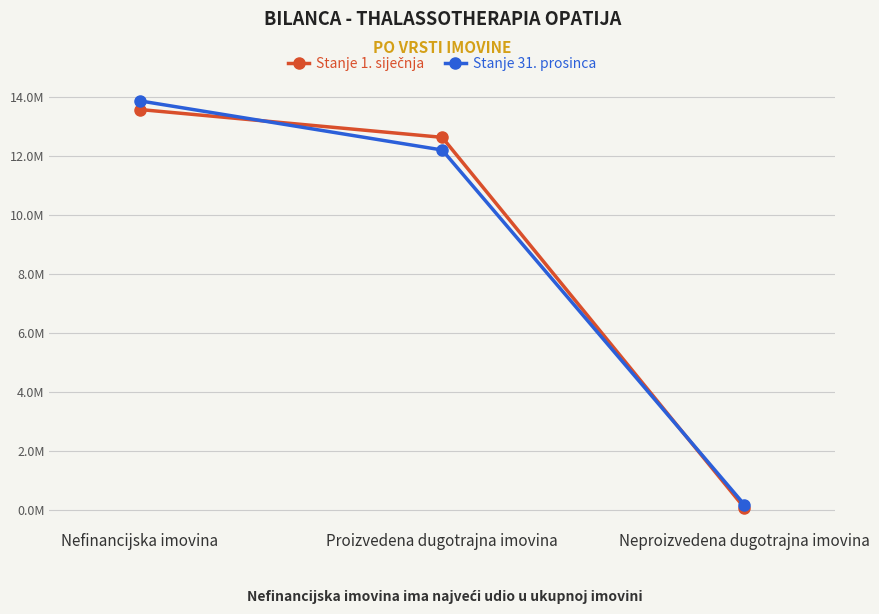

Does the chart have visible grid lines?

Yes